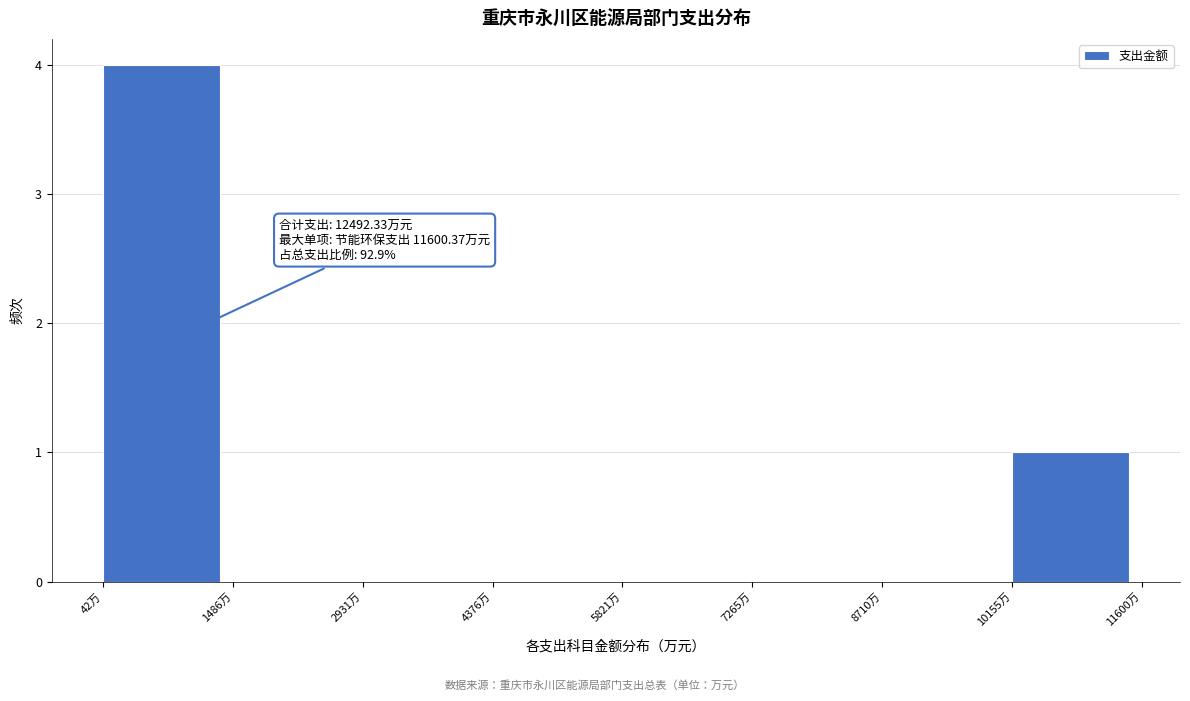

Over which range of the x-axis is the bar tallest?

0 to 1400